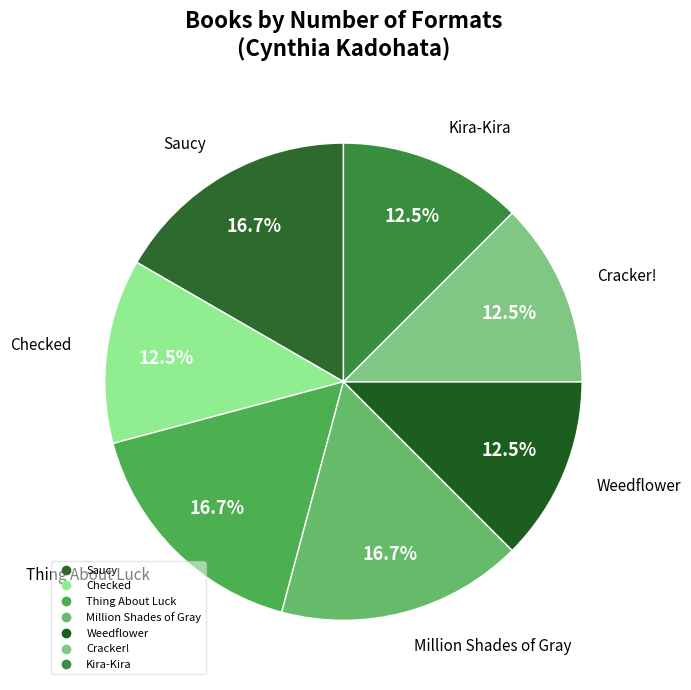

What is the ratio of the value at Cracker! to the value at Checked?

1.0